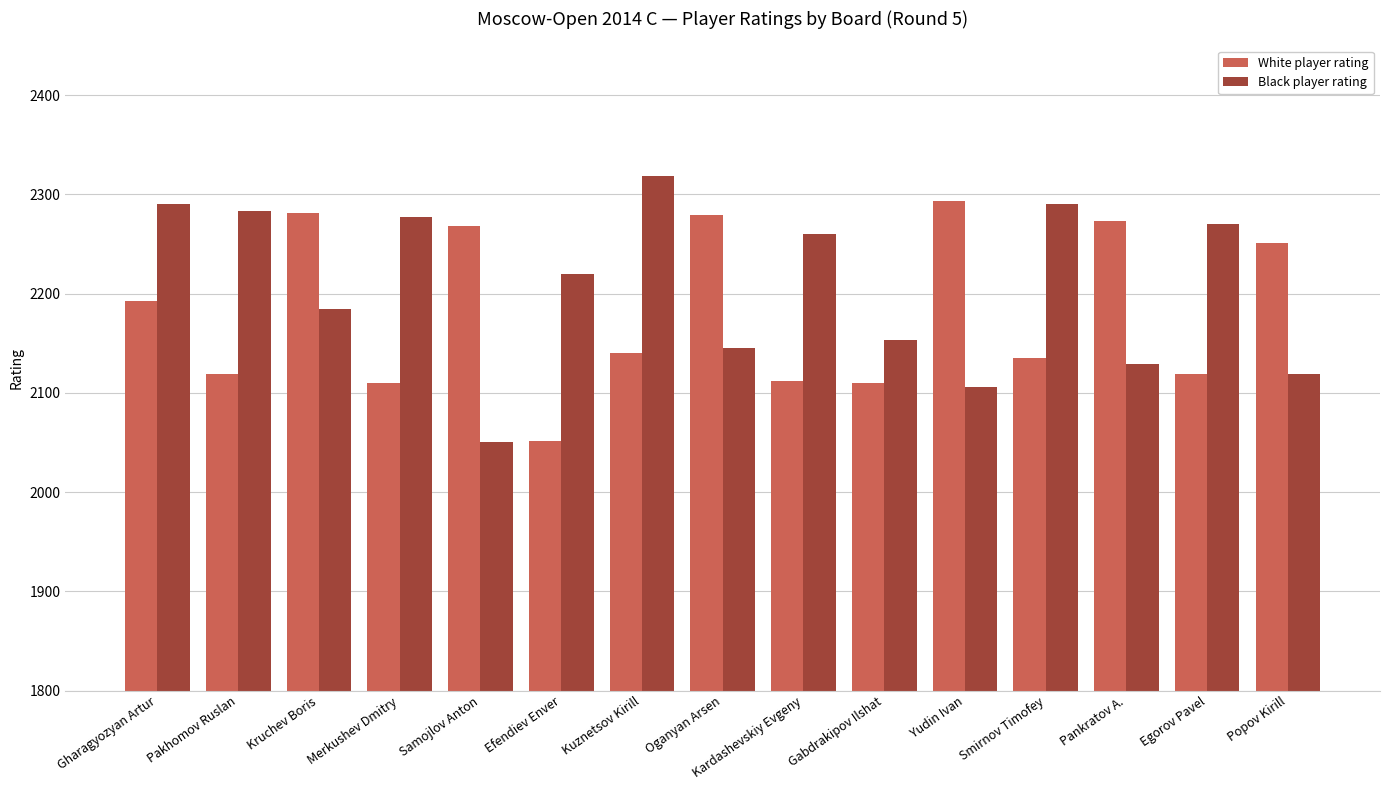

At how many categories does at least one series exceed 2059?

15